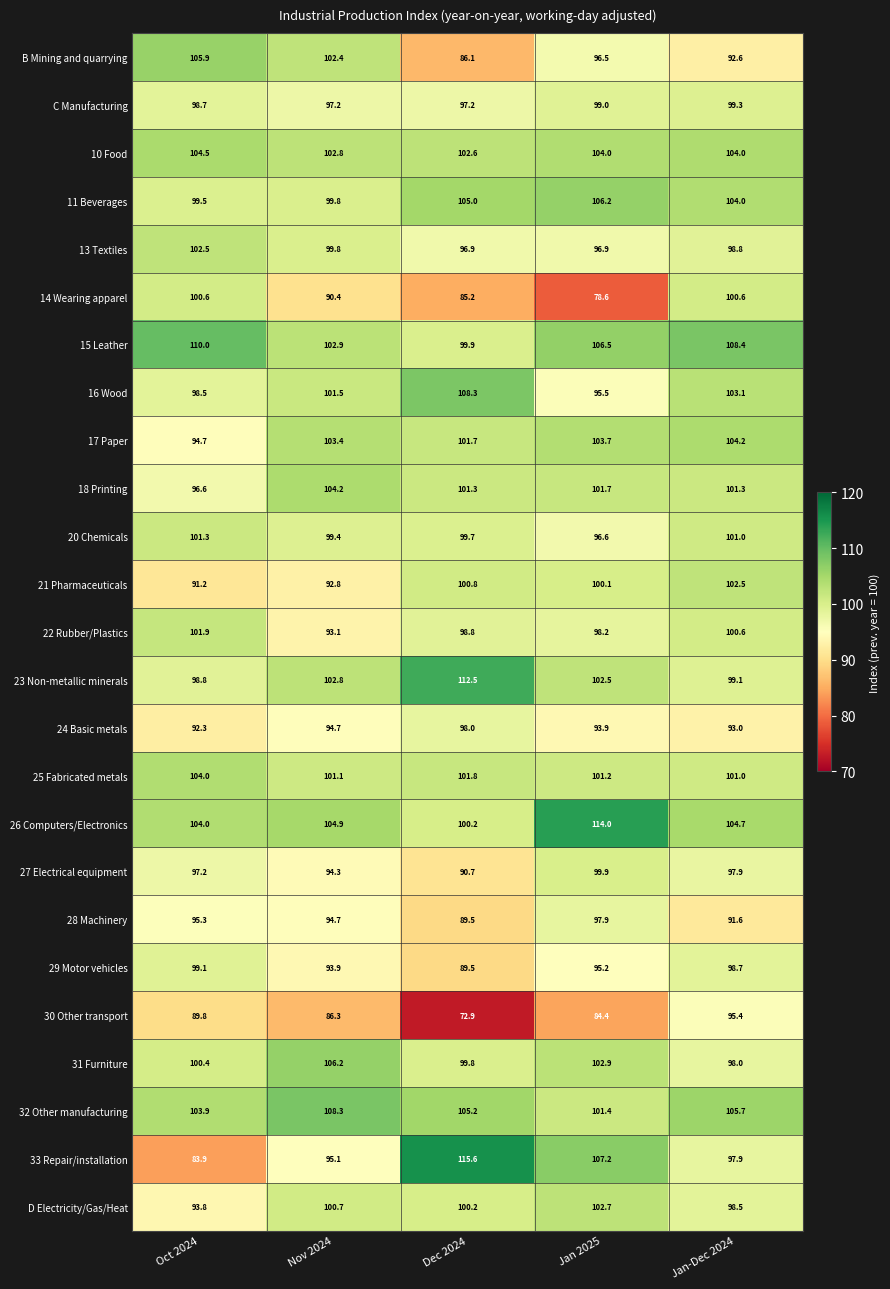

How many series are shown in this chart?

25